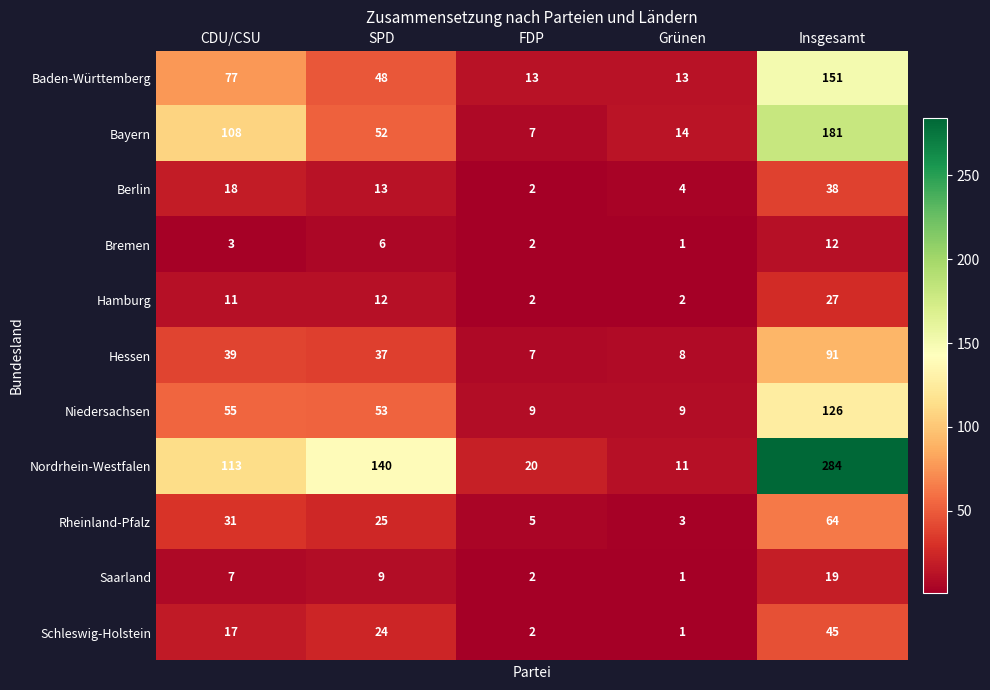

What is the difference between the Berlin values at Grünen and SPD?

9